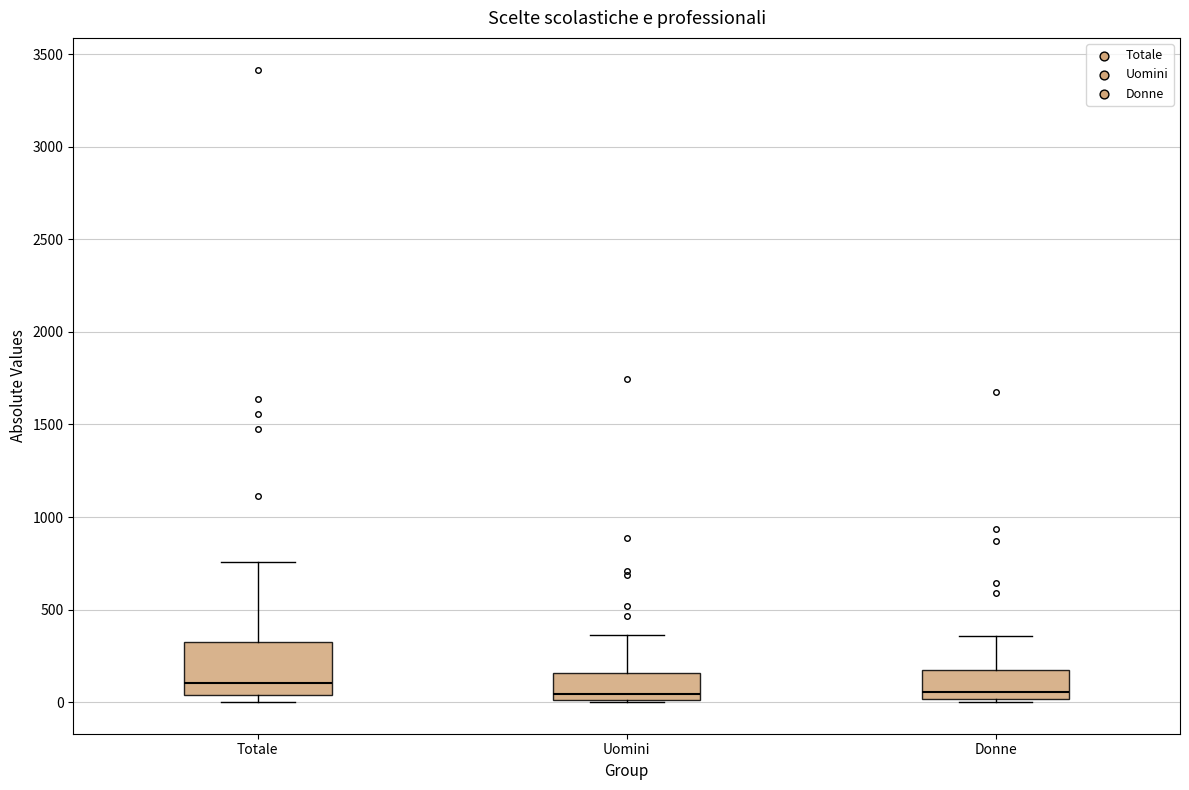

Reading left to right, read every box against the y-axis: the position of its median line, the range the box covers, and the ends of its whiskers. The values are not printed on the chart, so give them approximately, as read against the axis.

Totale: median 100, box 50 to 350, whiskers 0 to 750
Uomini: median 50, box 0 to 150, whiskers 0 to 350
Donne: median 50, box 0 to 150, whiskers 0 (just below the box's lower edge) to 350